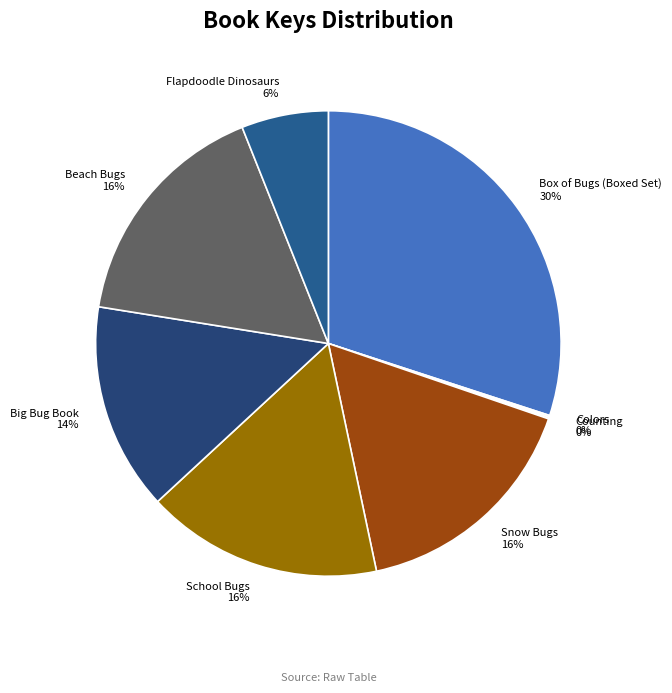

Is the sum of Box of Bugs (Boxed Set) and Big Bug Book greater than half?

No